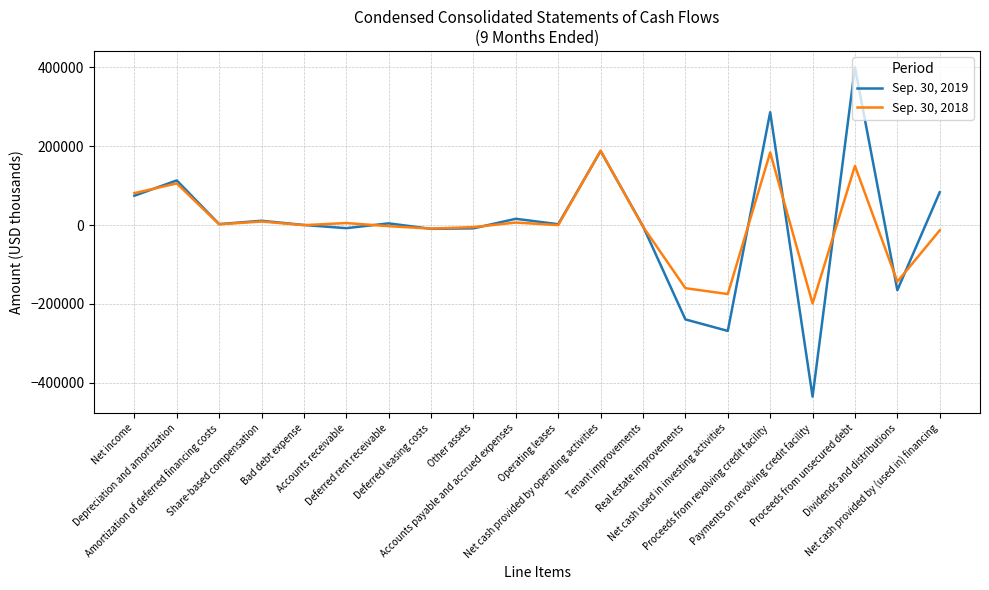

Which series has the largest range (max minus min)?

Sep. 30, 2019